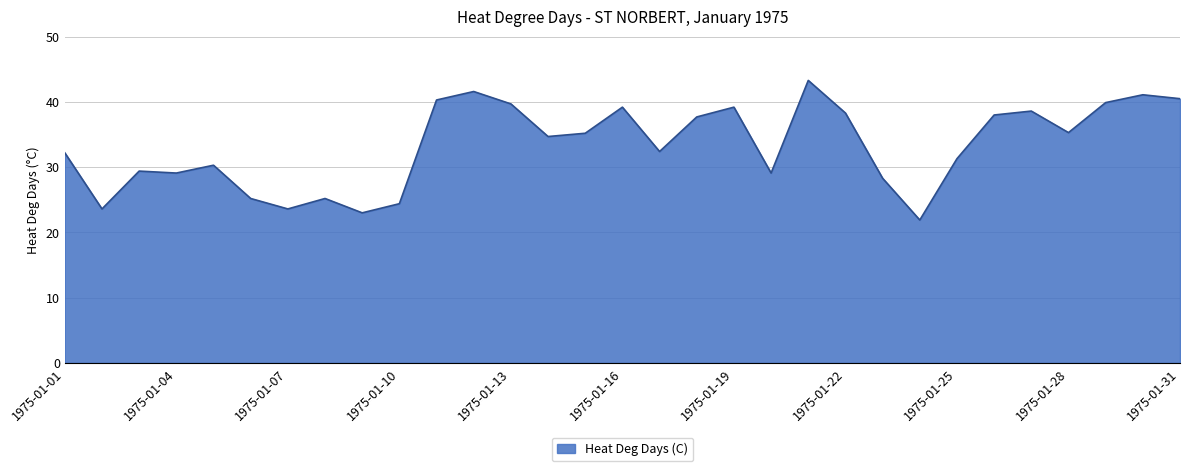

What is the maximum value shown in the chart?

43.3